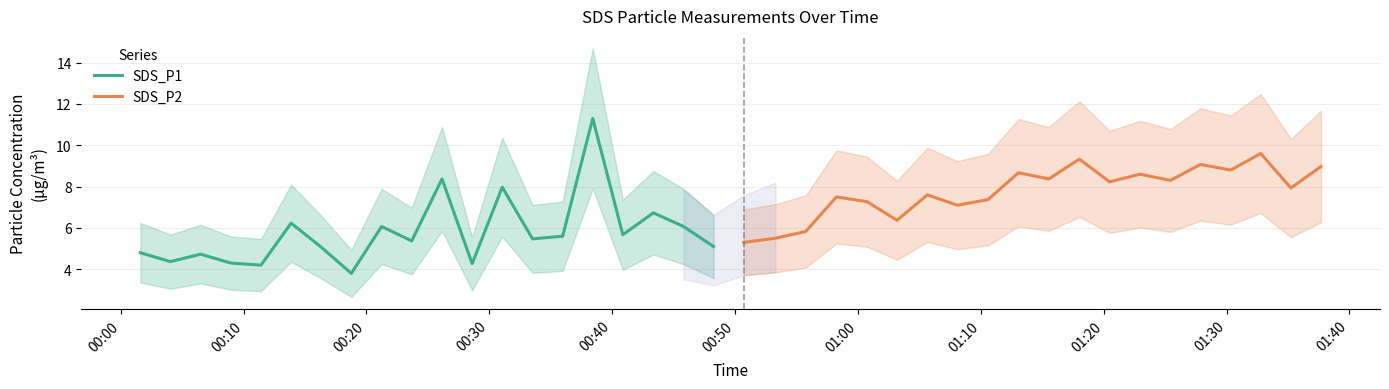

What is the difference between the second highest and second lowest values in the SDS_P1 series?

4.2